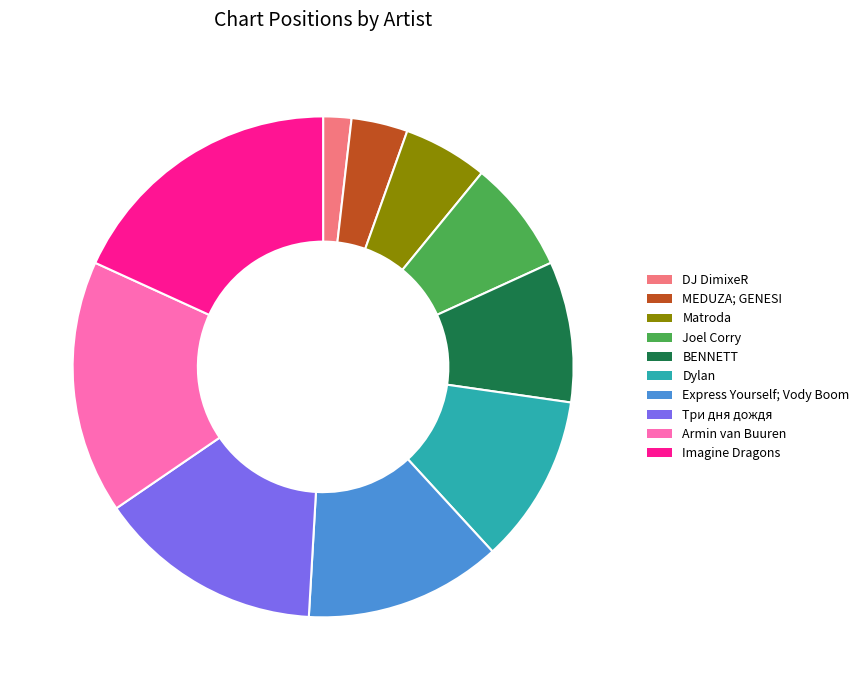

How many segments does this pie chart have?

10